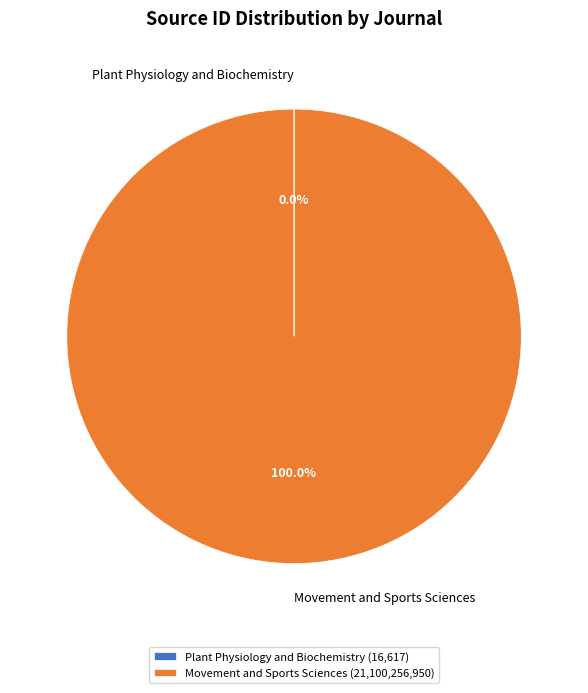

Is there a majority slice in this chart?

Yes